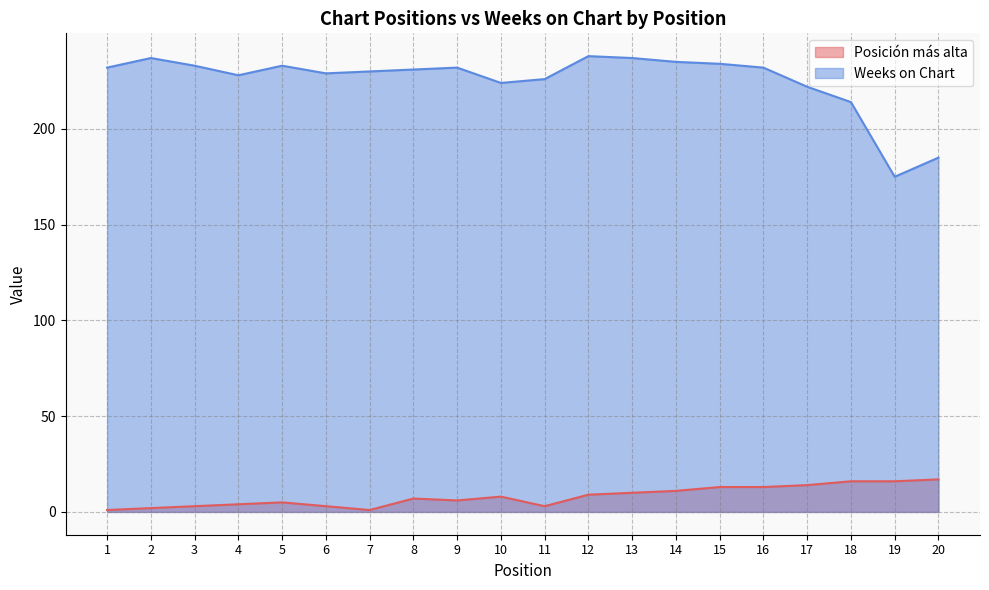

Reading left to right, transcribe all the data shown in this chart.

Posición más alta: 1=1	2=2	3=3	4=4	5=5	6=3	7=1	8=7	9=6	10=8	11=3	12=9	13=10	14=11	15=13	16=13	17=14	18=16	19=16	20=17
Weeks on Chart: 1=232	2=237	3=233	4=228	5=233	6=229	7=230	8=231	9=232	10=224	11=226	12=238	13=237	14=235	15=234	16=232	17=222	18=214	19=175	20=185